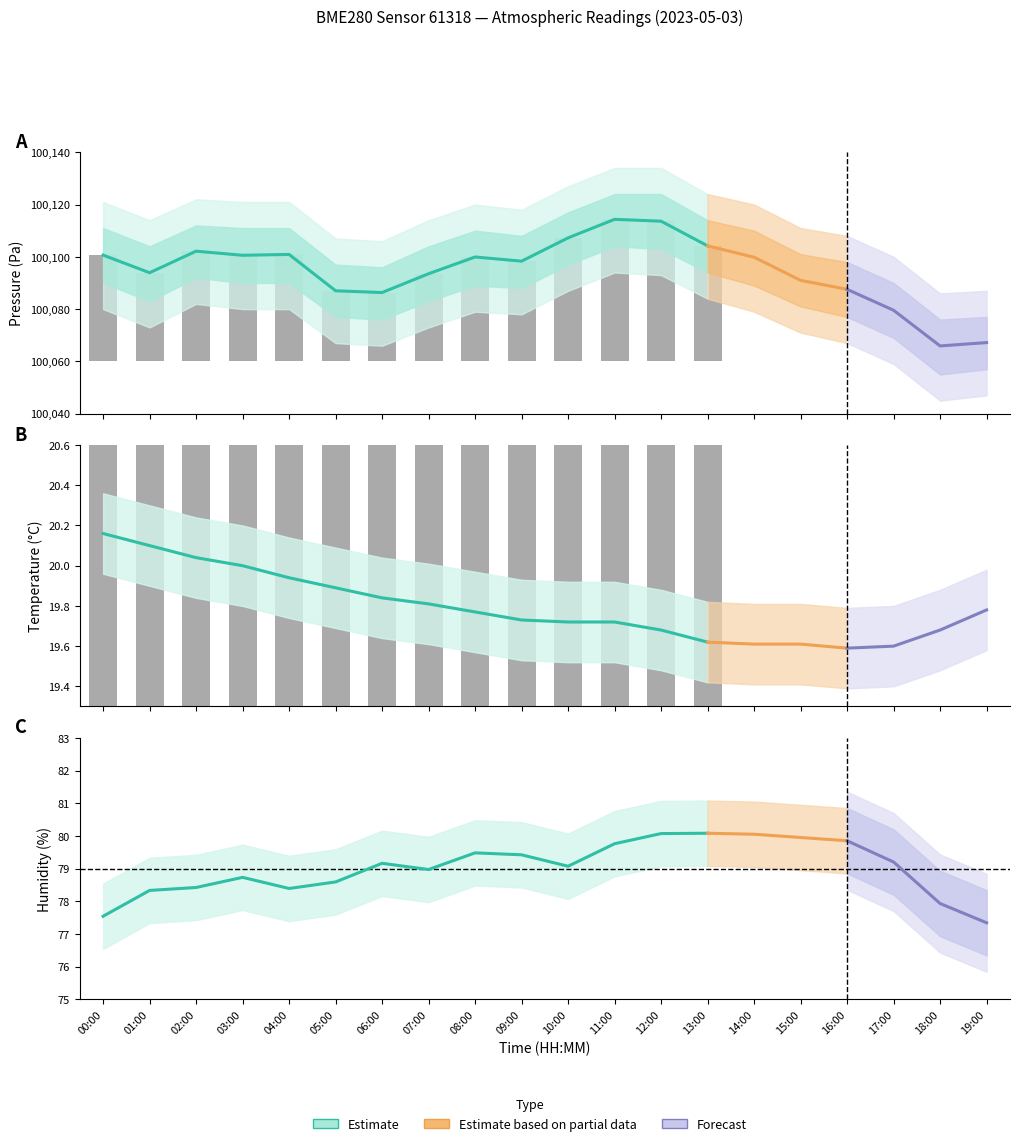

How many data points does each series have?

20